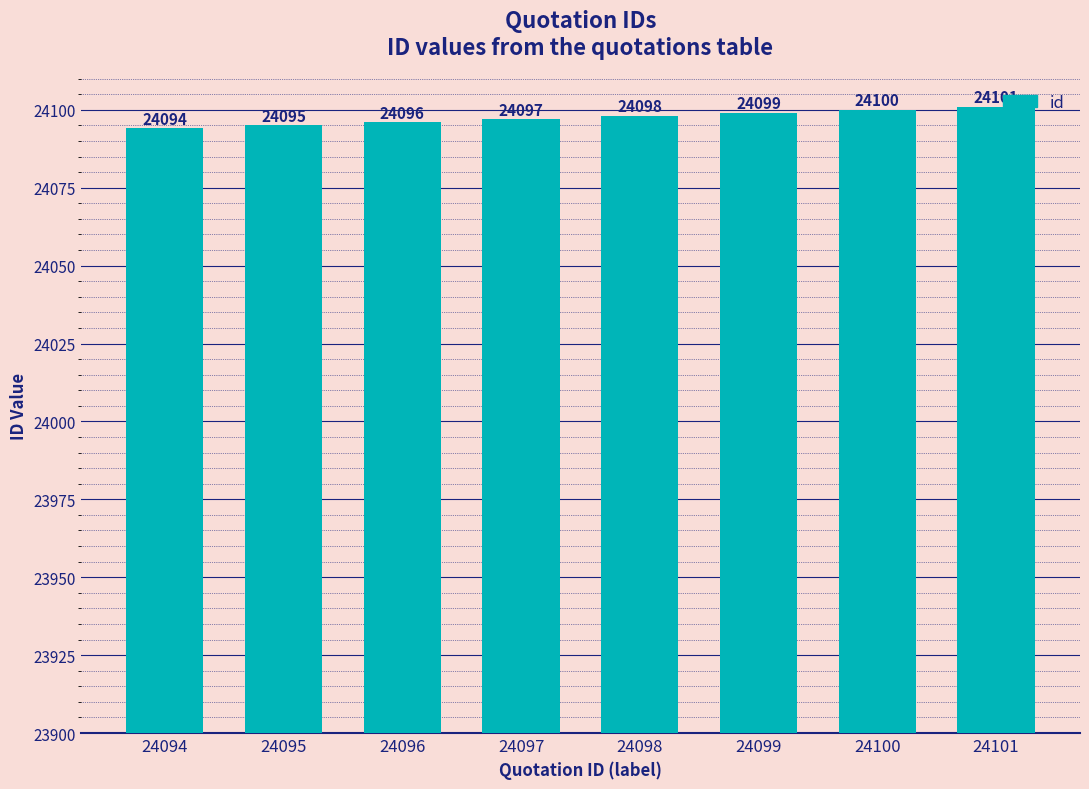

How many bars are there in total?

8